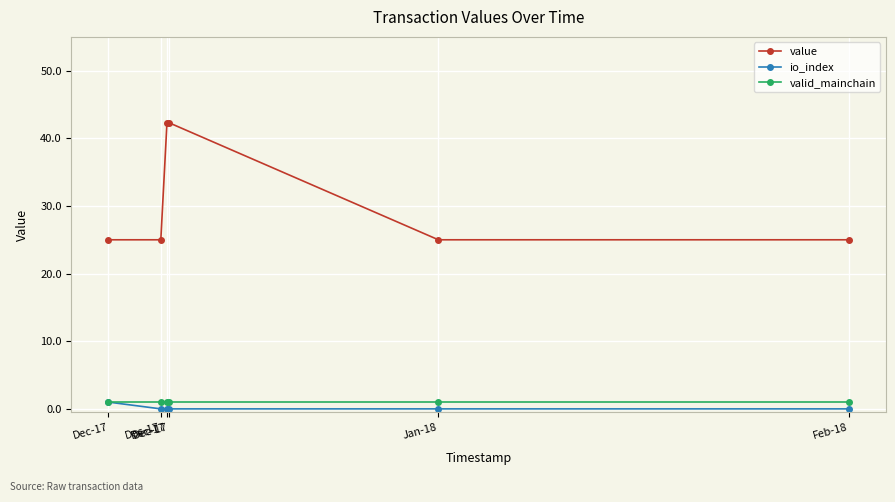

Does the chart have visible grid lines?

Yes